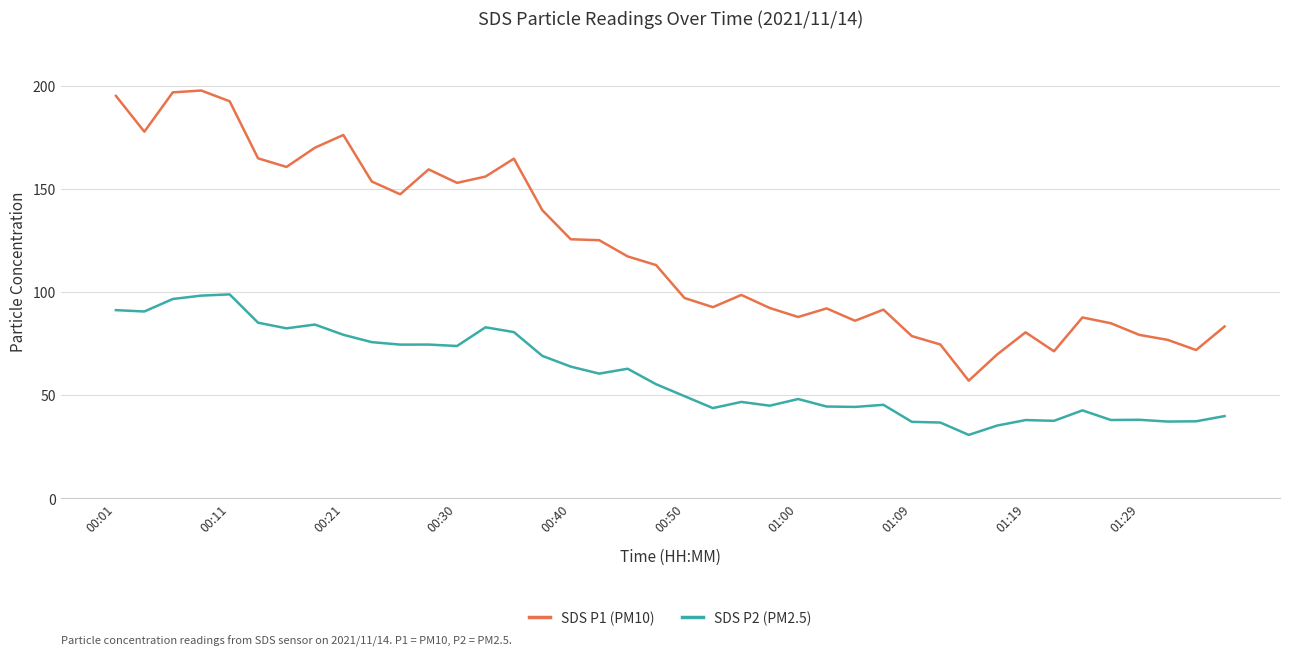

Count the number of categories in the chart.

40